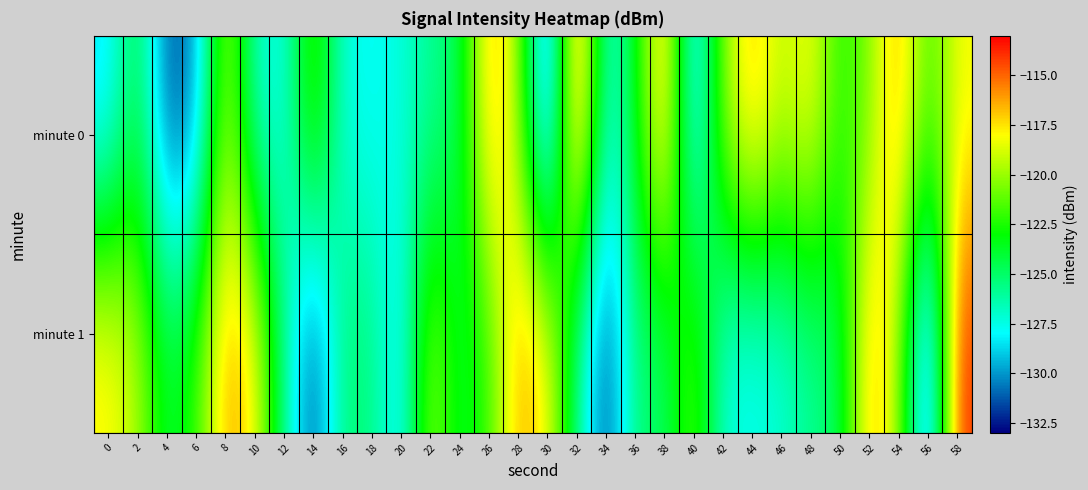

Rank the series at 12 from lowest to highest value.

minute 0, minute 1